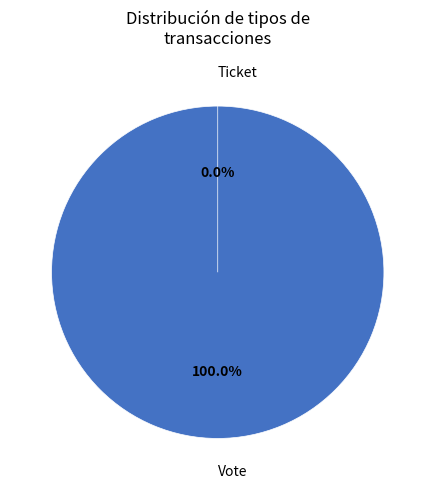

Which slice is the largest?

Vote